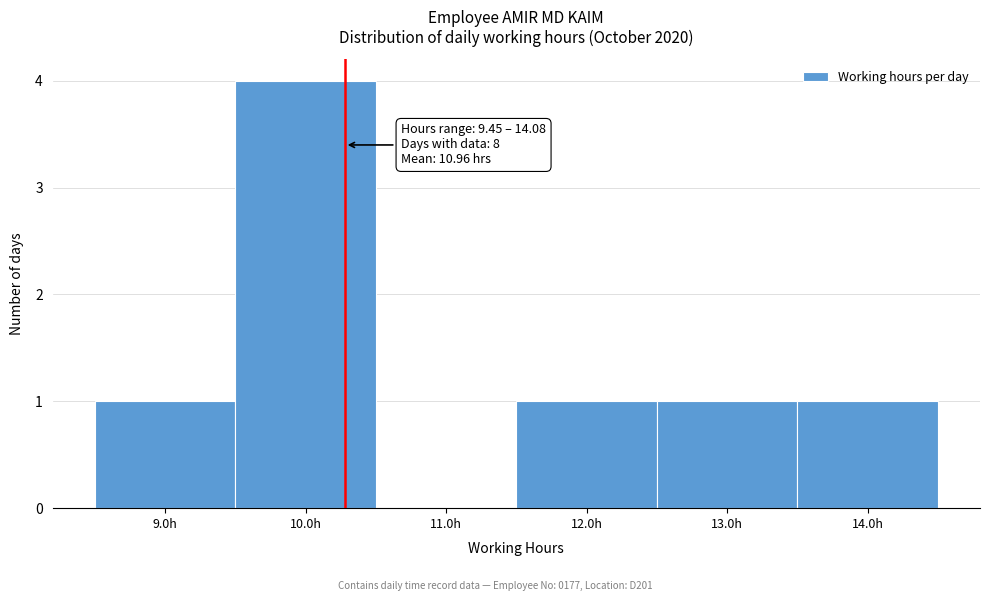

Which range on the x-axis has the tallest bar?

9.5 to 10.5